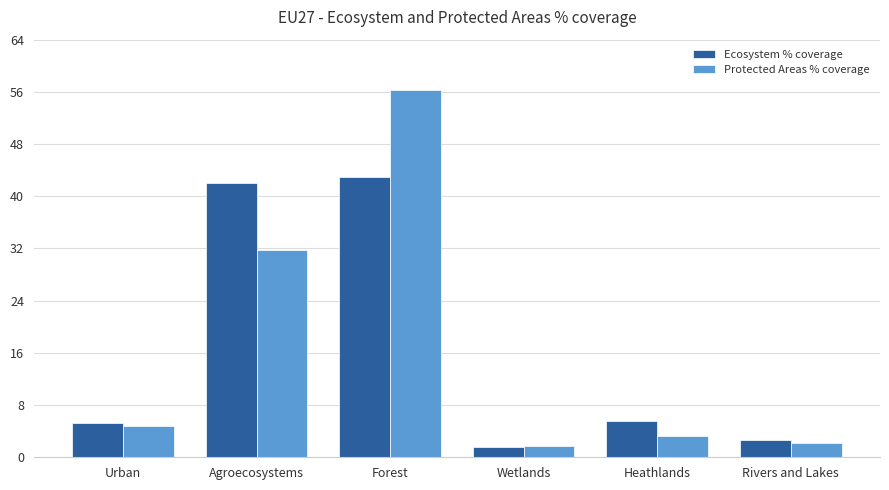

How many data points in Protected Areas % coverage are less than 4?

3